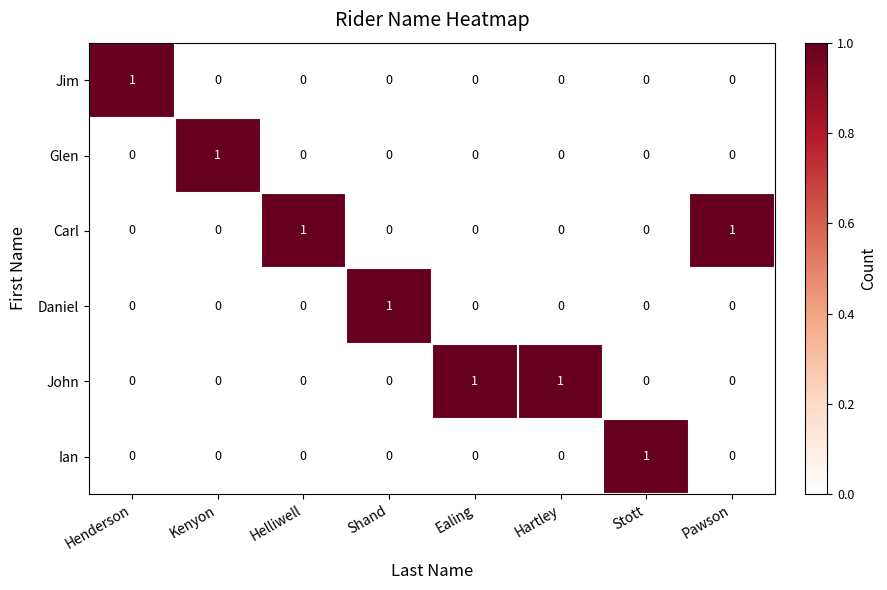

Which category has the highest value in the Glen series?

Kenyon